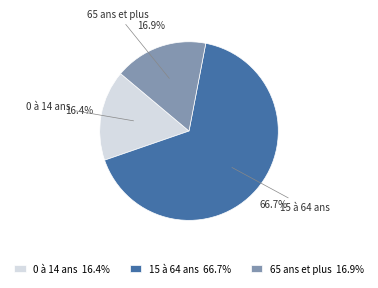

Approximately how many times larger is the value at 65 ans et plus compared to 15 à 64 ans?

0.3